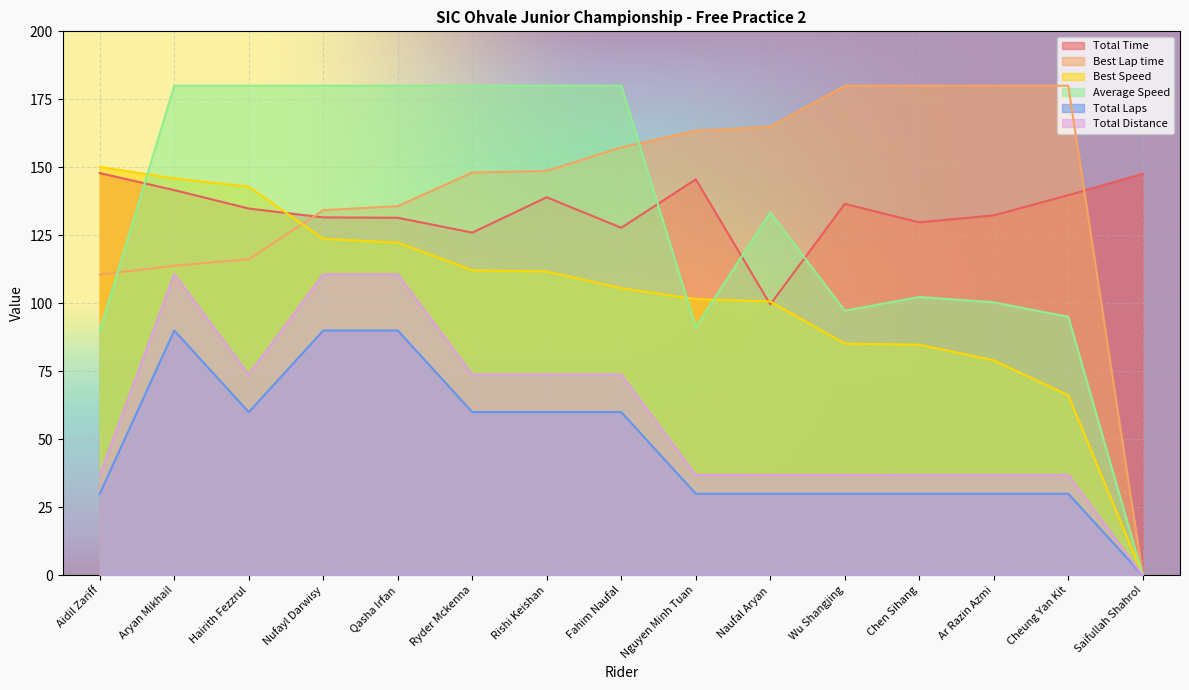

What value does the Total Laps series have at Nufayl Darwisy?

90.0